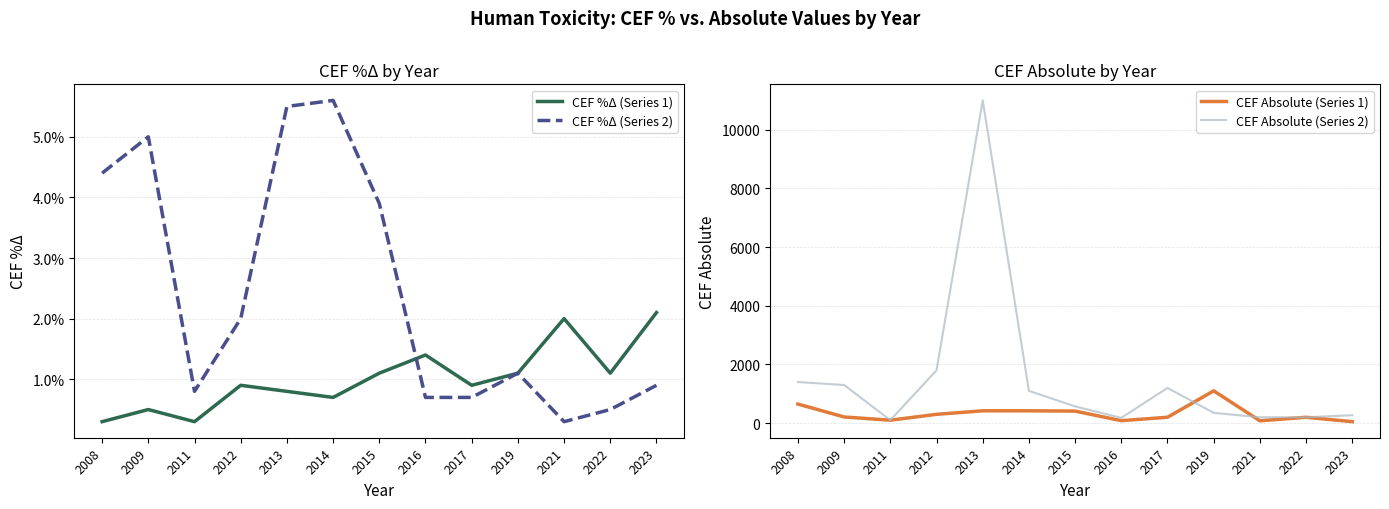

Rank the series at 2015 from highest to lowest value.

CEF Absolute (Series 2), CEF Absolute (Series 1), CEF %Δ (Series 2), CEF %Δ (Series 1)